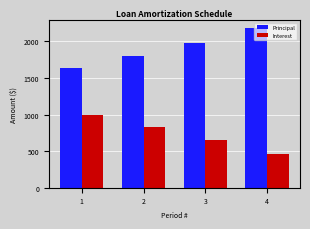

Which category has the highest value in the Interest series?

1